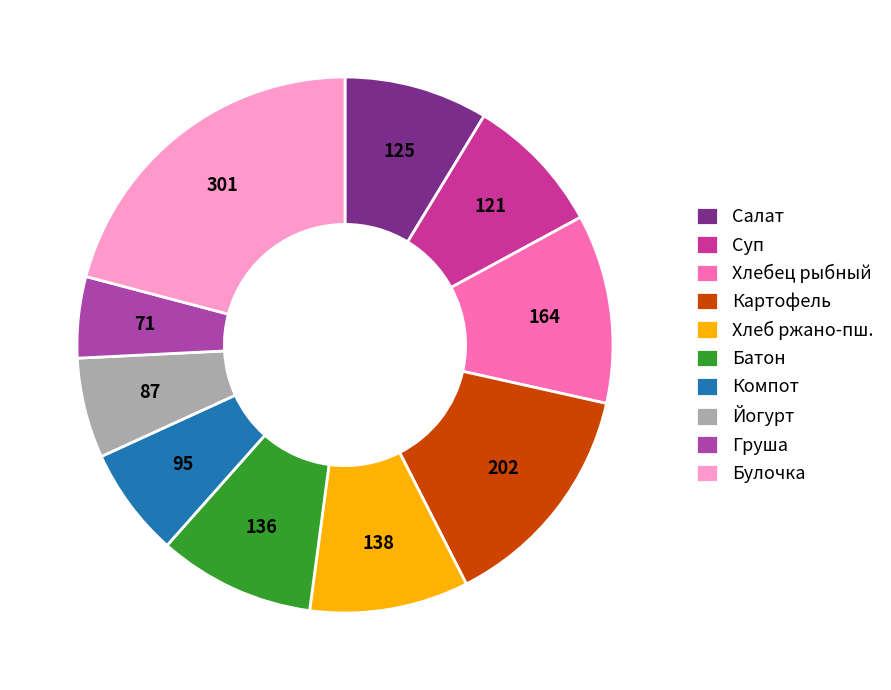

What is the ratio of the value at Картофель to the value at Хлебец рыбный?

1.2